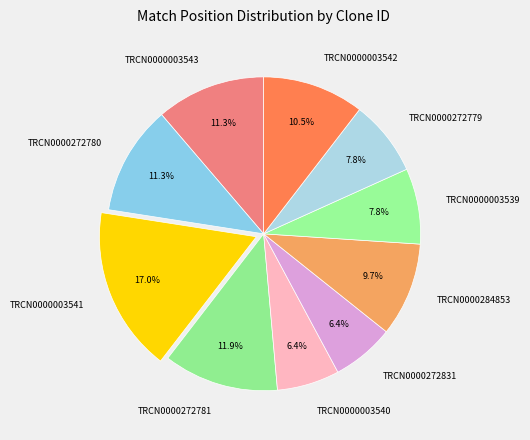

Count the number of slices in the pie.

10